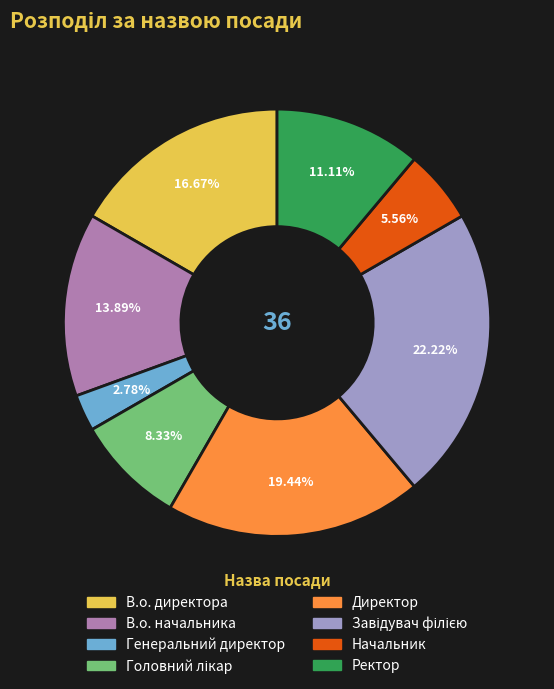

To the nearest percent, what percentage of the pie is Ректор?

11%